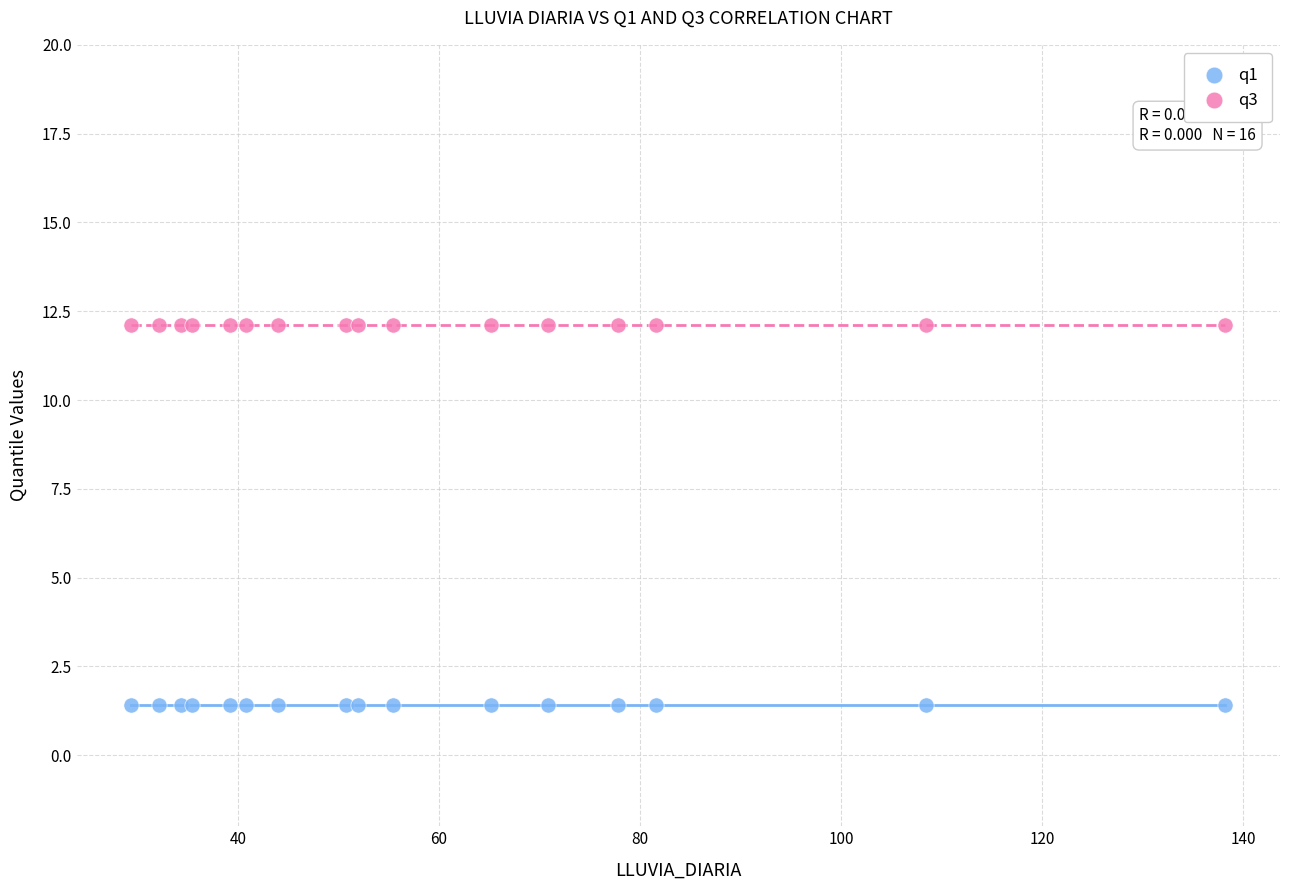

Which series reaches the minimum Y coordinate?

q1